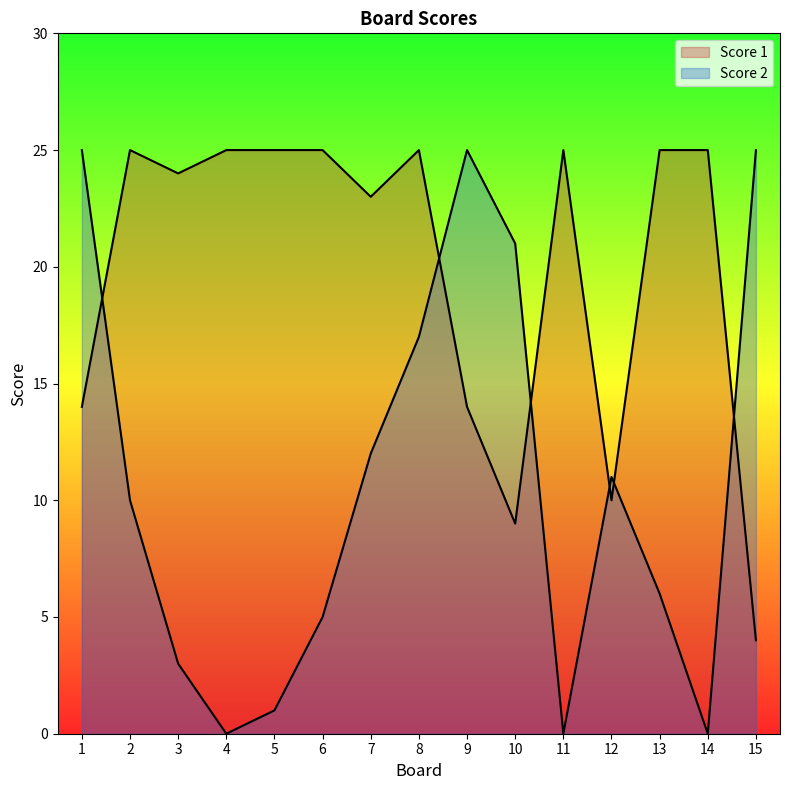

The Score 1 series shows 25 at 8. True or false?

True